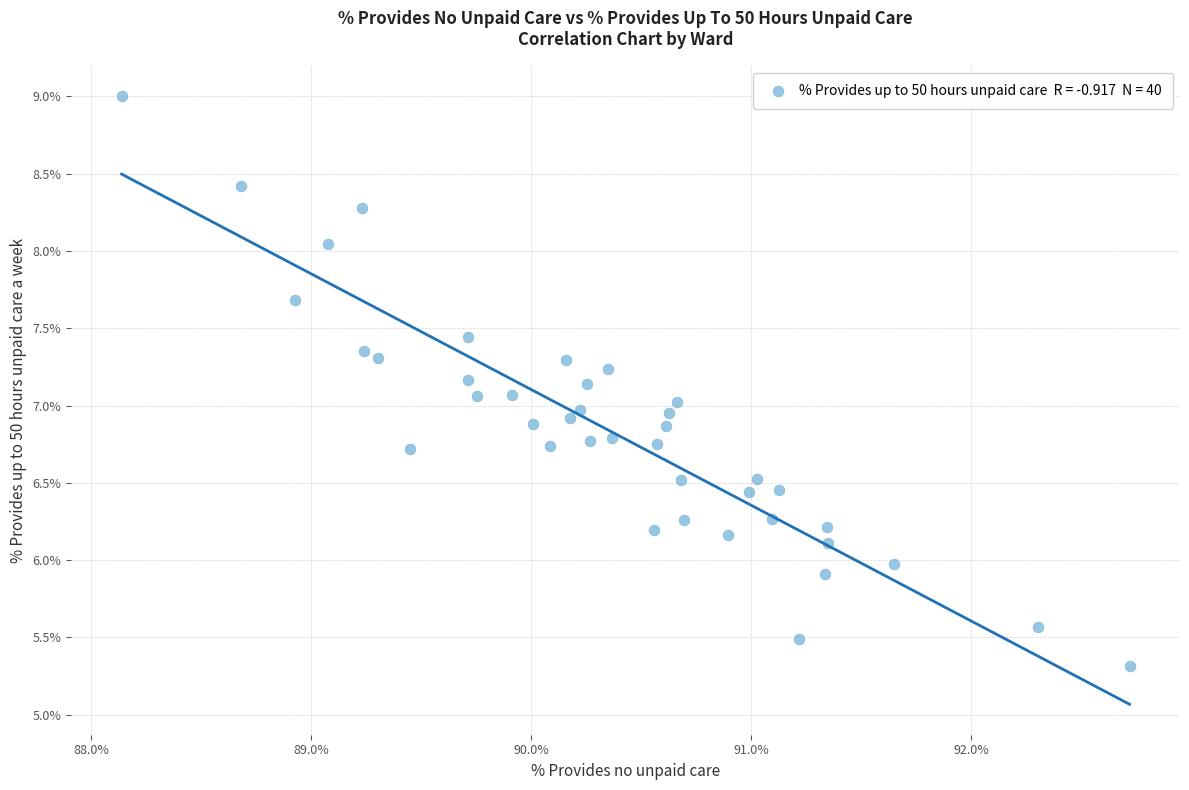

What is the range of X values (max minus min)?

4.6